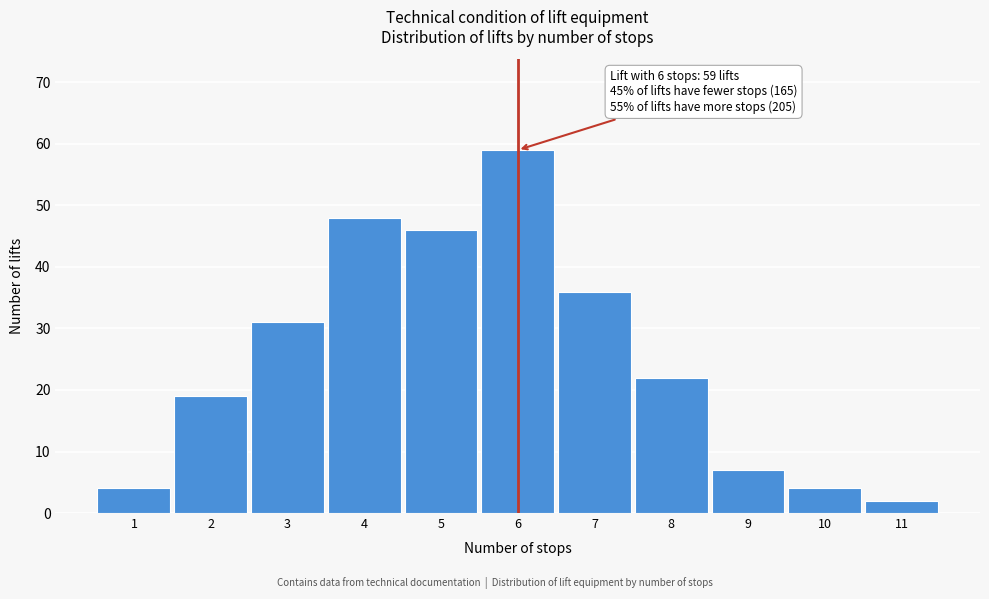

Reading left to right, list all the values displayed in this chart.

4	19	31	48	46	59	36	22	7	4	2